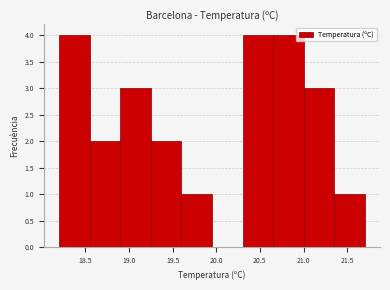

Reading left to right, transcribe this chart: for each bar, give the range it covers on the x-axis and its height. The values are not printed on the chart, so give them approximately, as read against the axis.

18.20 to 18.55: 4
18.55 to 18.90: 2
18.90 to 19.25: 3
19.25 to 19.60: 2
19.60 to 19.95: 1
19.95 to 20.30: 0
20.30 to 20.65: 4
20.65 to 21.00: 4
21.00 to 21.35: 3
21.35 to 21.70: 1